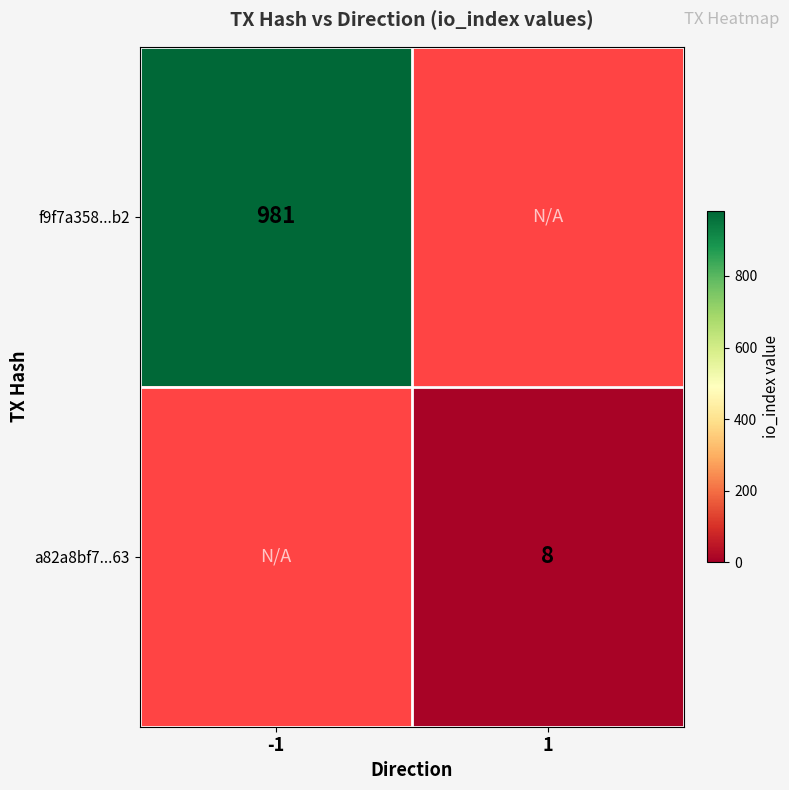

Is it true that a82a8bf7...63 equals 12 at 1?

False